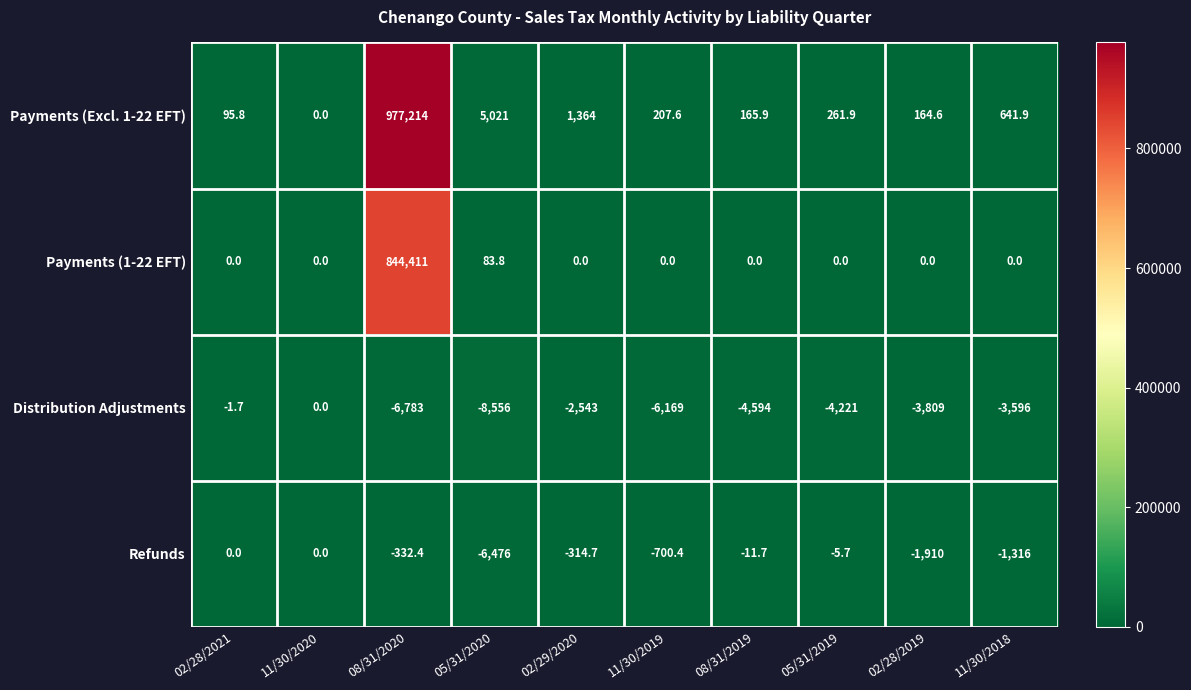

True or false: Payments (1-22 EFT) has a value of 432007.5 at 05/31/2019.

False